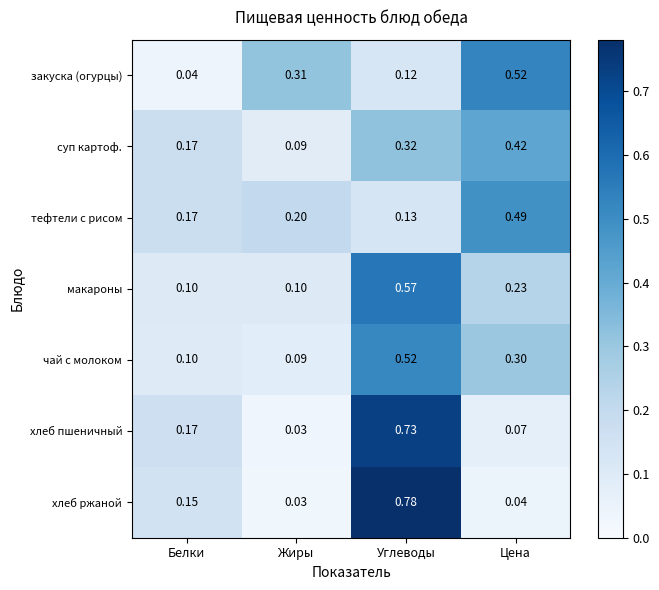

Which category has the highest value across all series?

Углеводы